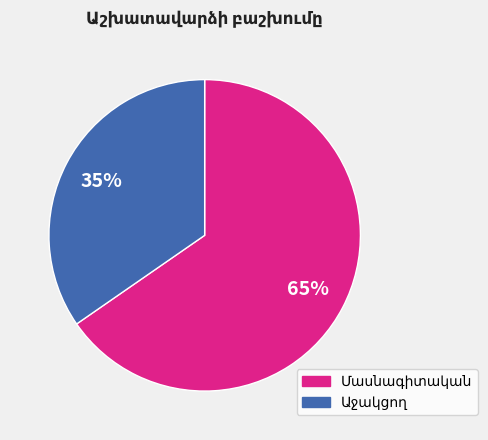

Does any single category account for the majority?

Yes